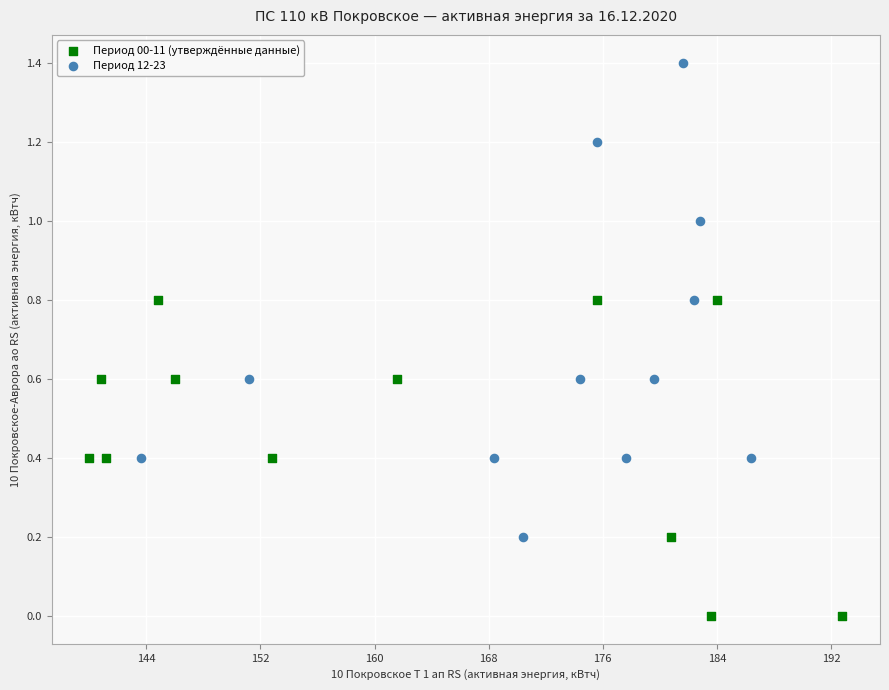

Which series contains the highest Y value?

Период 12-23